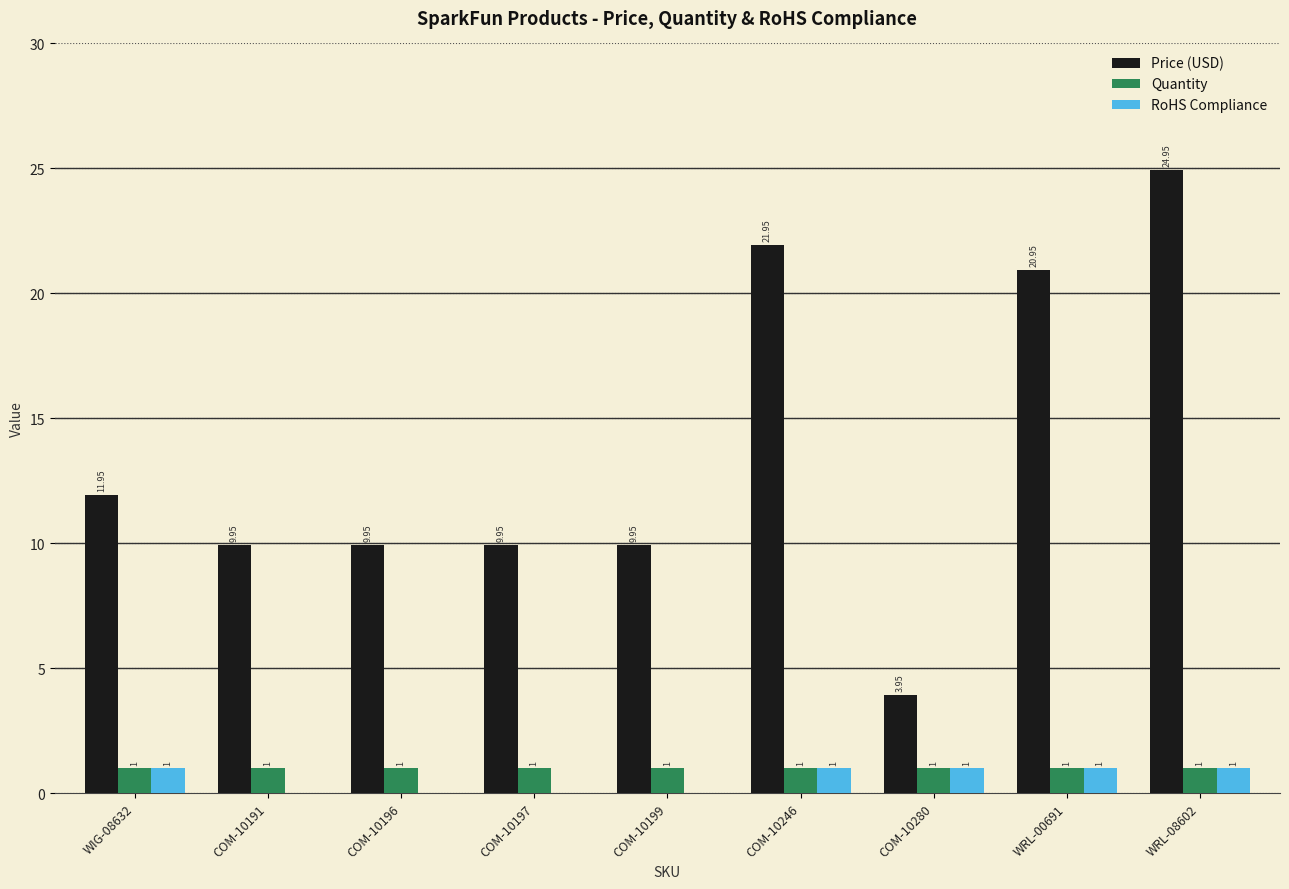

Which series changed the most between WIG-08632 and COM-10199?

Price (USD)